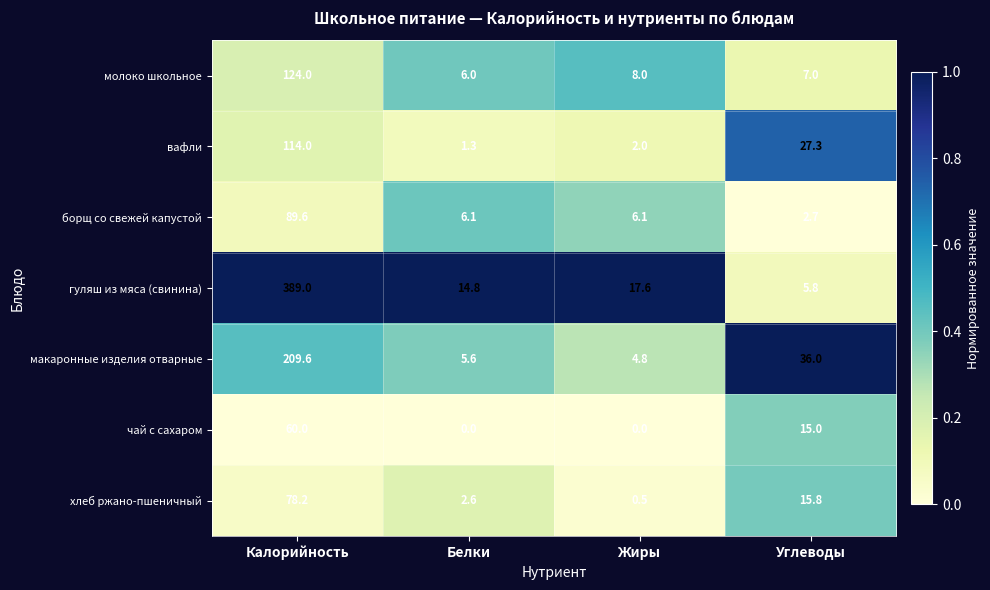

Reading right to left, list all the values displayed in this chart.

молоко школьное: Углеводы=7.0	Жиры=8.0	Белки=6.0	Калорийность=124.0
вафли: Углеводы=27.3	Жиры=2.0	Белки=1.3	Калорийность=114.0
борщ со свежей капустой: Углеводы=2.7	Жиры=6.1	Белки=6.1	Калорийность=89.6
гуляш из мяса (свинина): Углеводы=5.8	Жиры=17.6	Белки=14.8	Калорийность=389.0
макаронные изделия отварные: Углеводы=36.0	Жиры=4.8	Белки=5.6	Калорийность=209.6
чай с сахаром: Углеводы=15.0	Жиры=0.0	Белки=0.0	Калорийность=60.0
хлеб ржано-пшеничный: Углеводы=15.8	Жиры=0.5	Белки=2.6	Калорийность=78.2